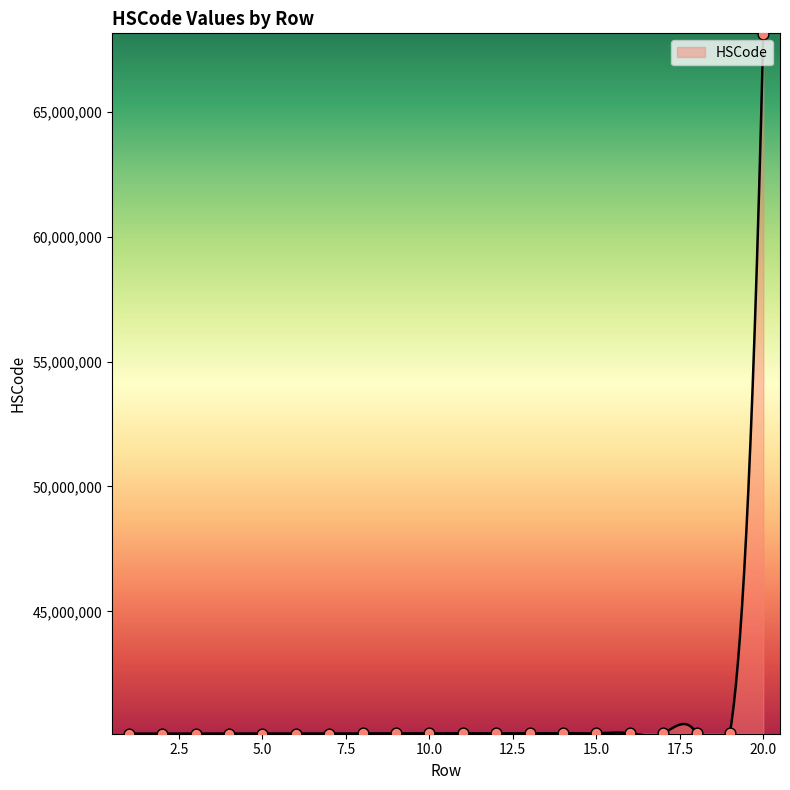

What is the ratio of the value at 19 to the value at 8?

1.0